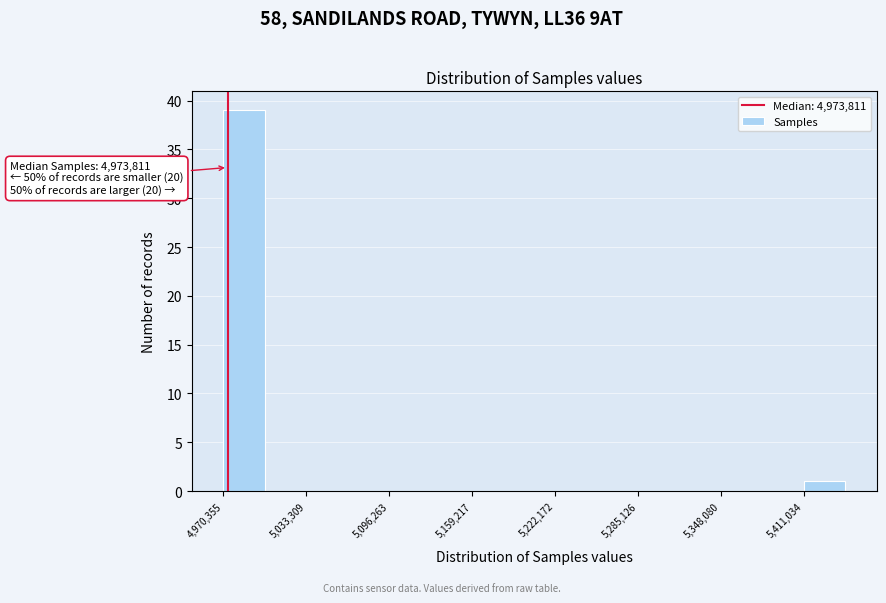

Around what value on the x-axis is the tallest bar? Give the approximate position of its centre, as read against the axis.

4990000